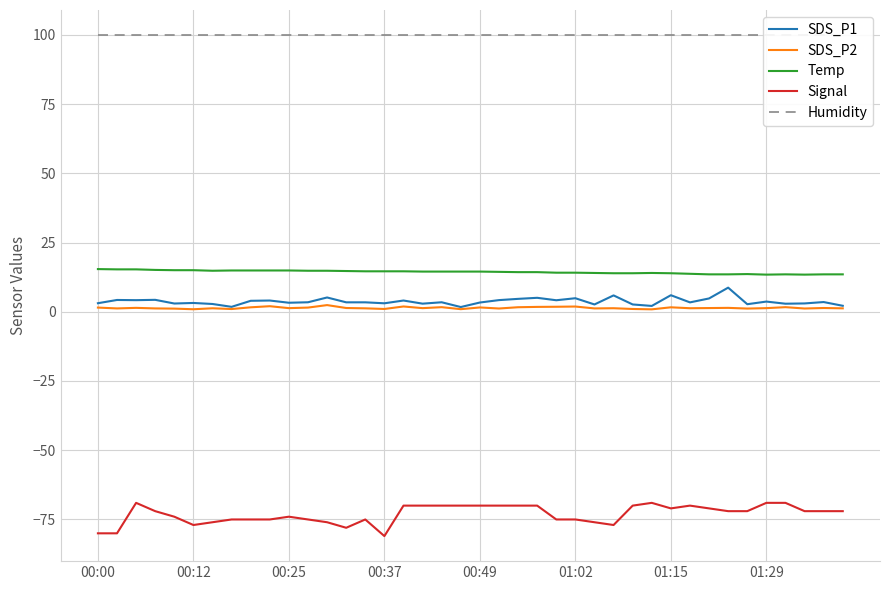

True or false: Signal has a value of -81.0 at 00:37.

True